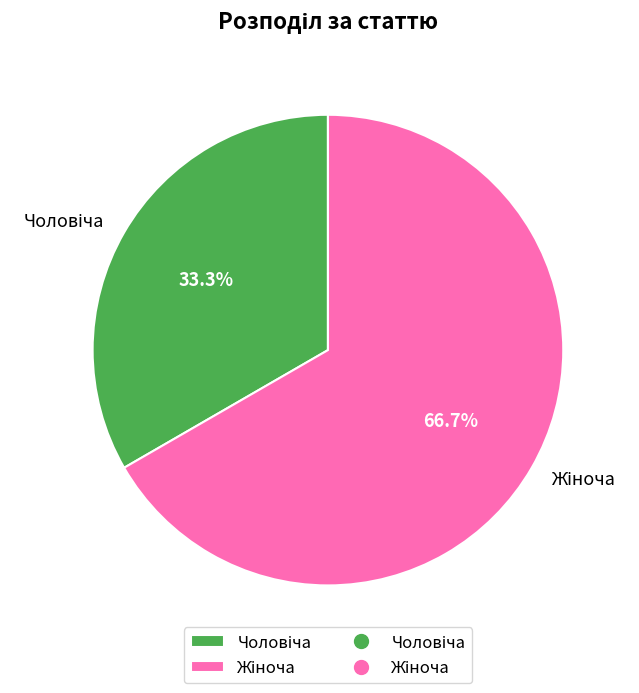

Is there any slice that represents more than half of the pie?

Yes